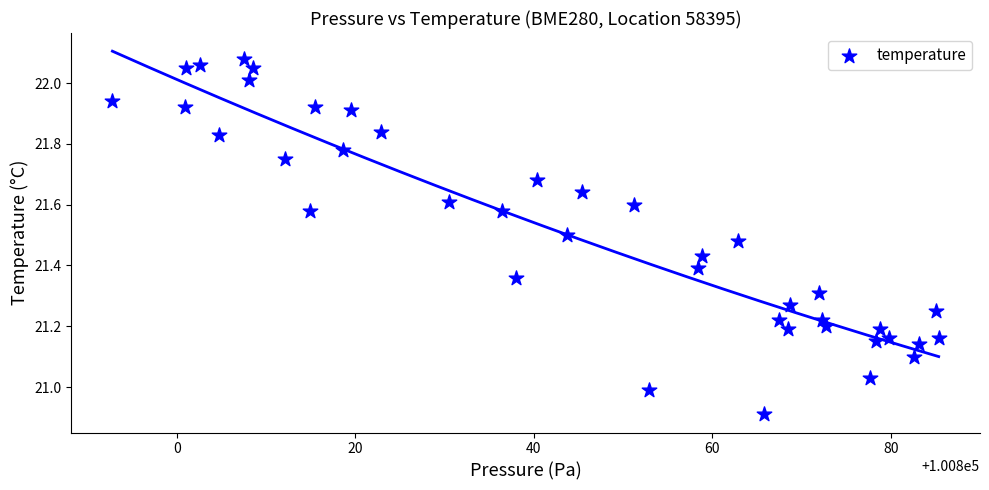

What is the range of X values (max minus min)?

92.6